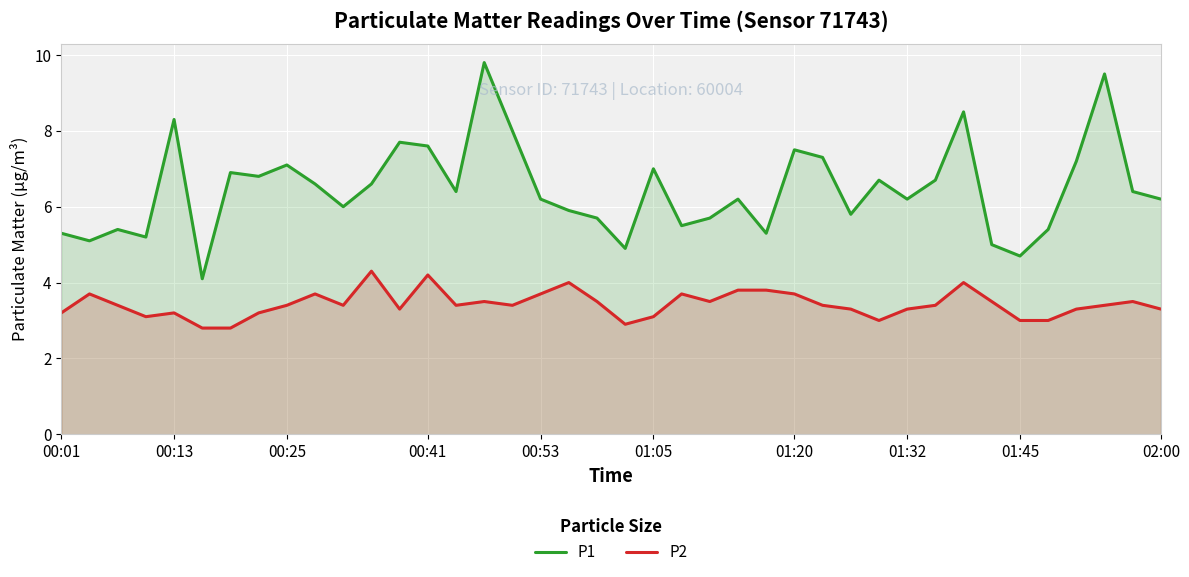

What are all the series names shown in the legend?

P1, P2